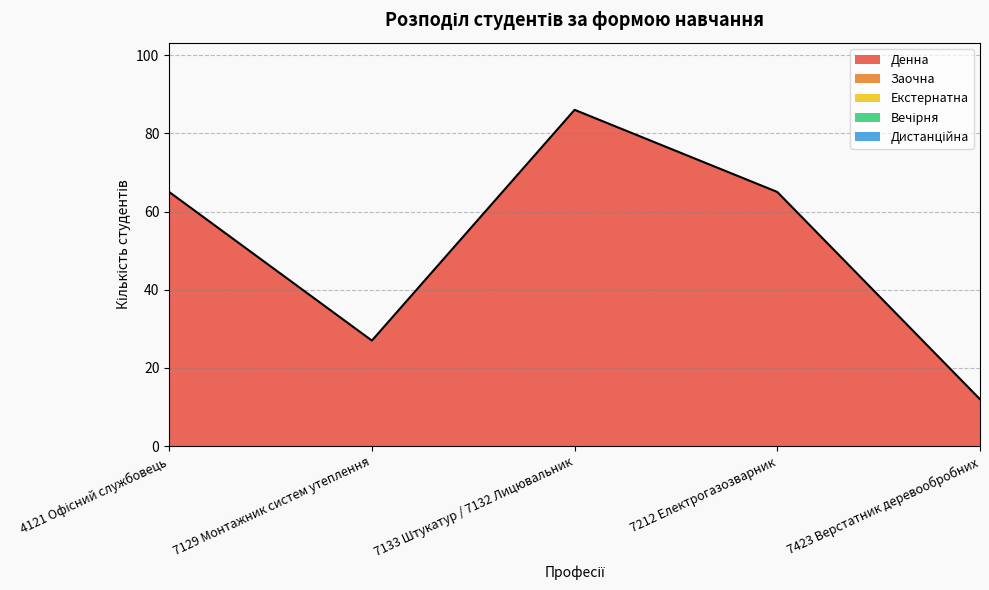

True or false: Дистанційна has more than 0 points higher than both neighbors.

False